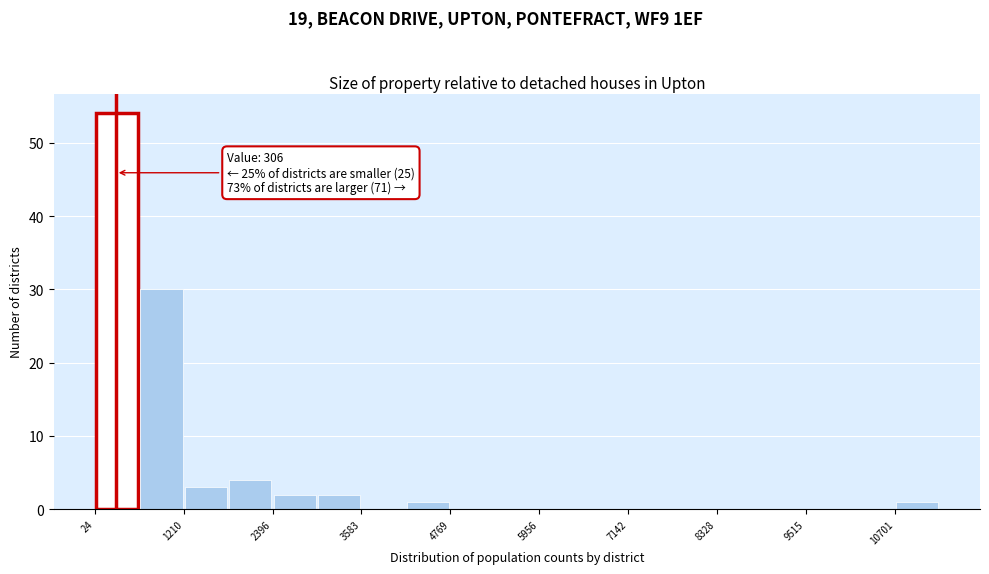

Read against the x-axis, roughly where is the centre of the tallest bar?

400